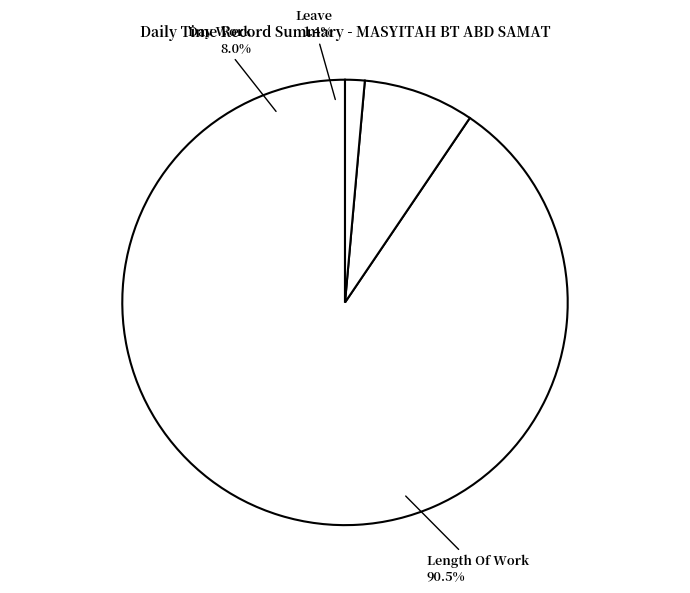

True or false: Over Time 3.0 accounts for 0% of the total.

True